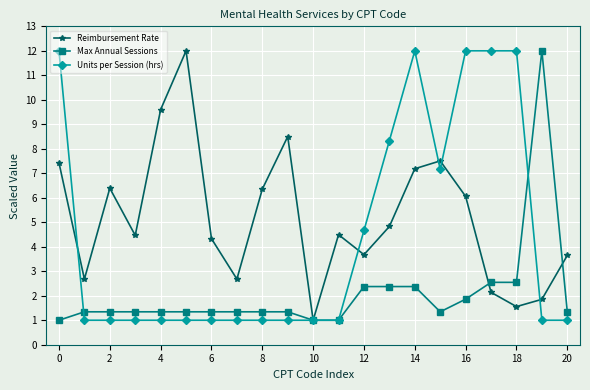

Which series has the largest total across all categories?

Reimbursement Rate